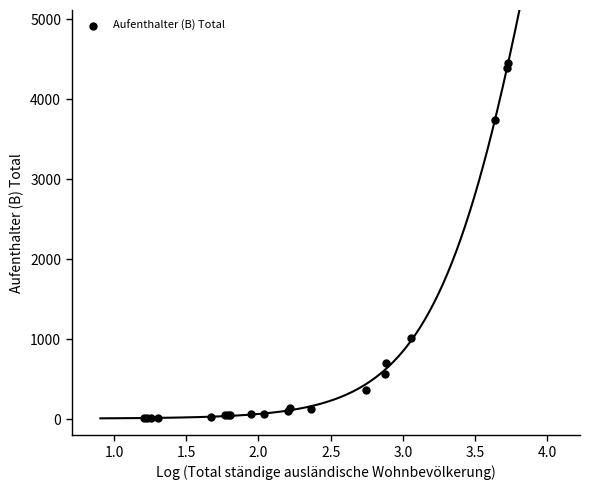

What Y value in the scatter plot is closest to 2231?

1012